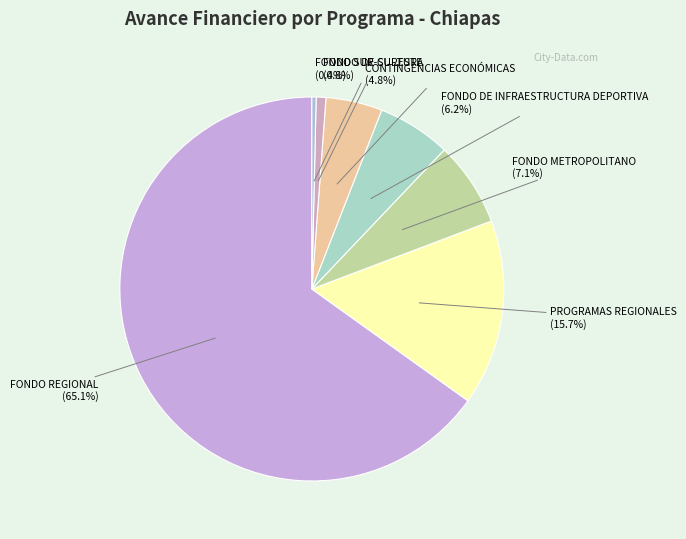

Approximately how many times larger is the value at PROGRAMAS REGIONALES compared to FONDO DE CULTURA?

19.2